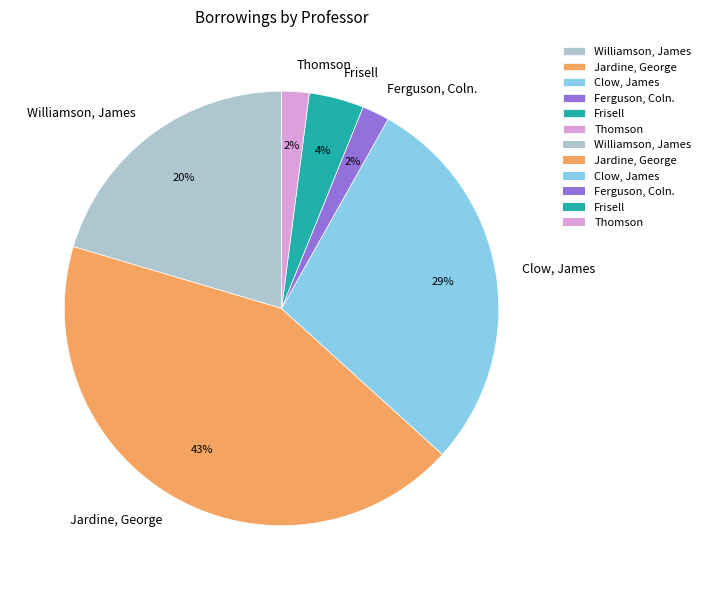

Is there a majority slice in this chart?

No